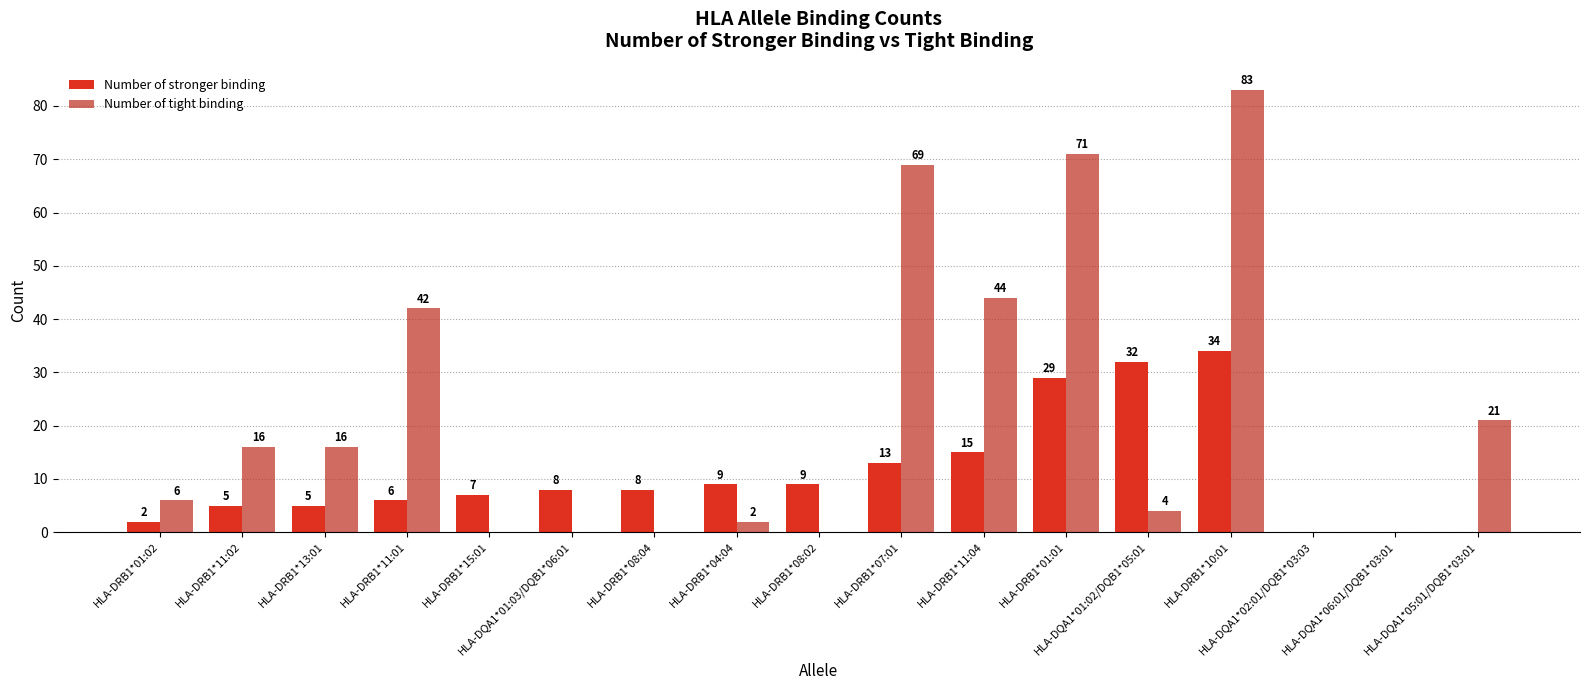

What is the spread (max minus min) of values at HLA-DQA1*05:01/DQB1*03:01?

21